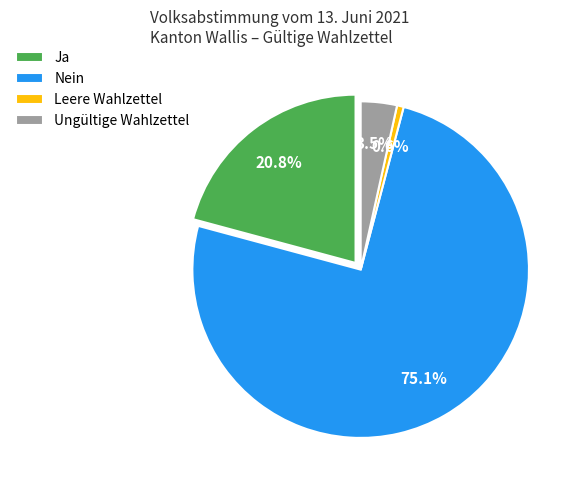

Does Ungültige Wahlzettel account for over 50% of the chart?

No